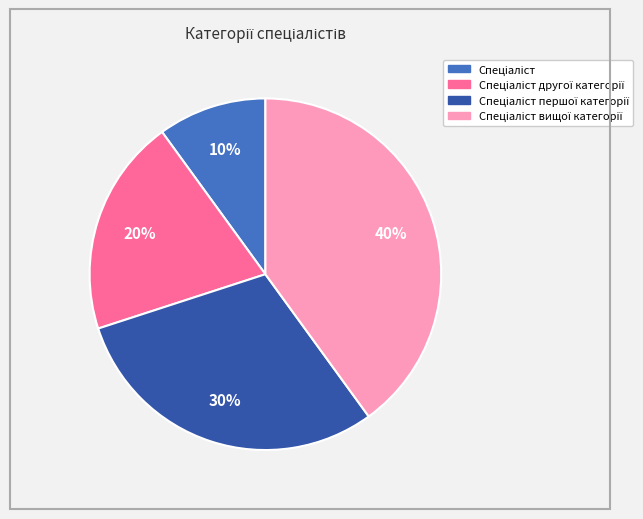

Does any single category account for the majority?

No